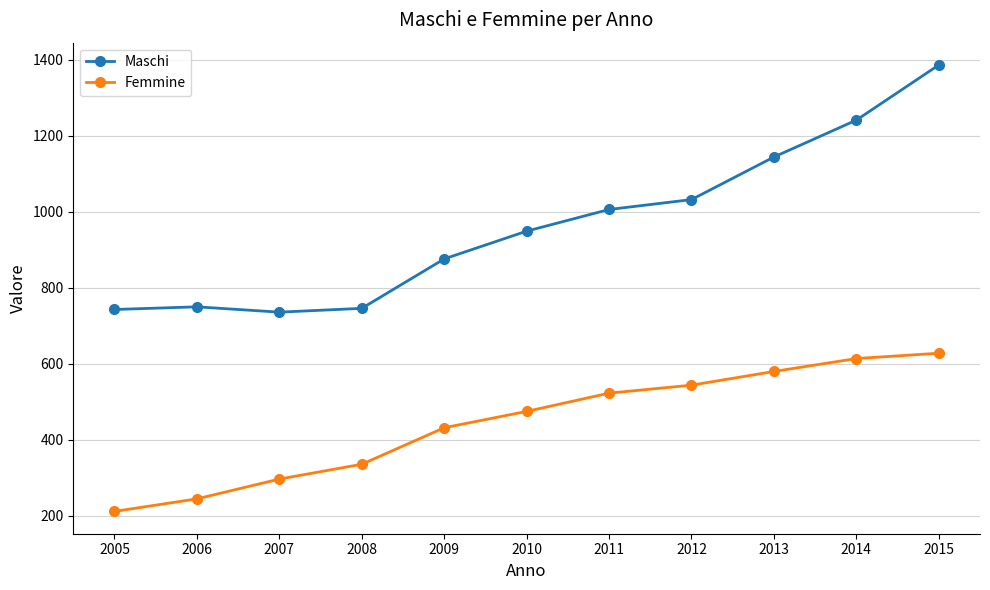

Where is Maschi nearest to the value 1061?

2012